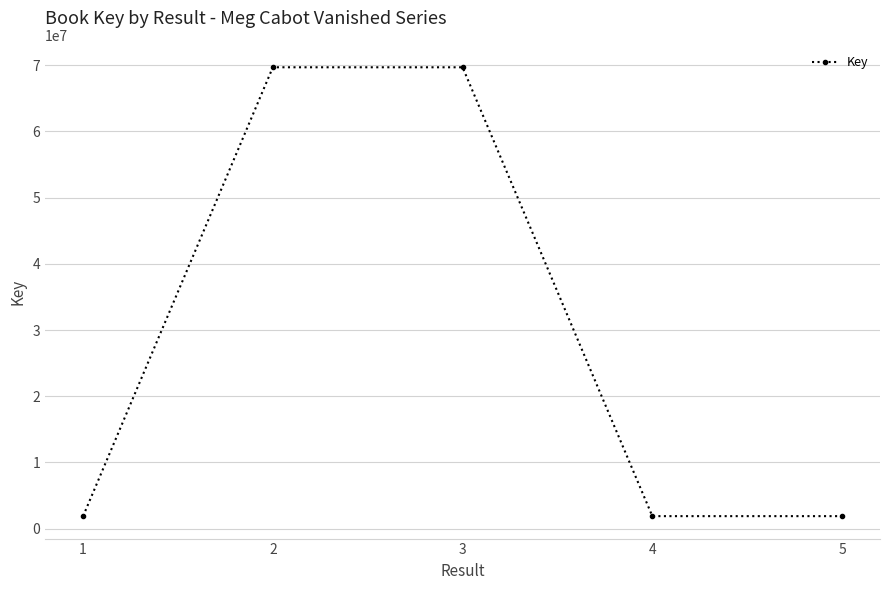

Is it true that the value at 3 is 69694876?

True